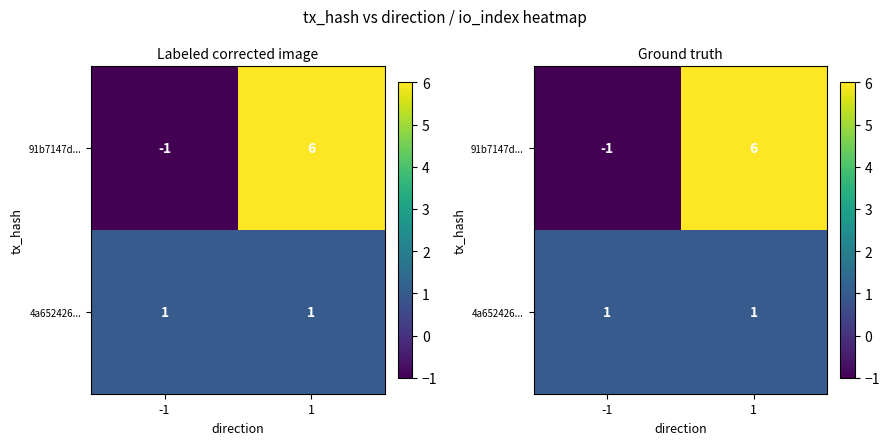

How many series are shown in this chart?

2